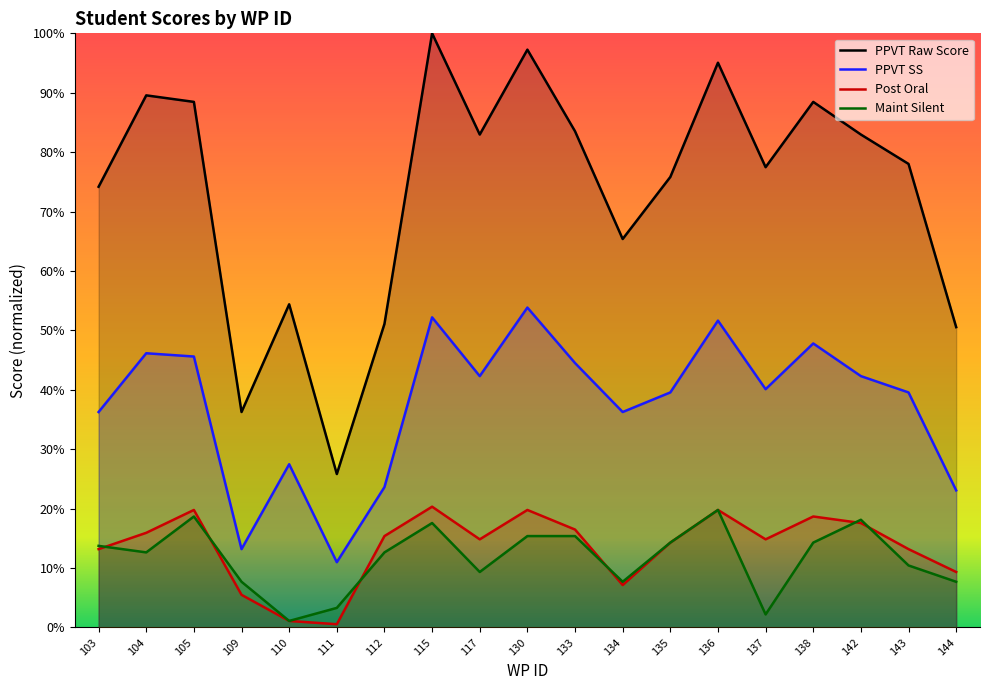

Reading right to left, extract all data points from this chart.

PPVT Raw Score: 50.5	78.0	83.0	88.5	77.5	95.1	75.8	65.4	83.5	97.3	83.0	100.0	51.1	25.8	54.4	36.3	88.5	89.6	74.2
PPVT SS: 23.1	39.6	42.3	47.8	40.1	51.6	39.6	36.3	44.5	53.8	42.3	52.2	23.6	11.0	27.5	13.2	45.6	46.2	36.3
Post Oral: 9.3	13.2	17.6	18.7	14.8	19.8	14.3	7.1	16.5	19.8	14.8	20.3	15.4	0.5	1.1	5.5	19.8	15.9	13.2
Maint Silent: 7.7	10.4	18.1	14.3	2.2	19.8	14.3	7.7	15.4	15.4	9.3	17.6	12.6	3.3	1.1	7.7	18.7	12.6	13.7